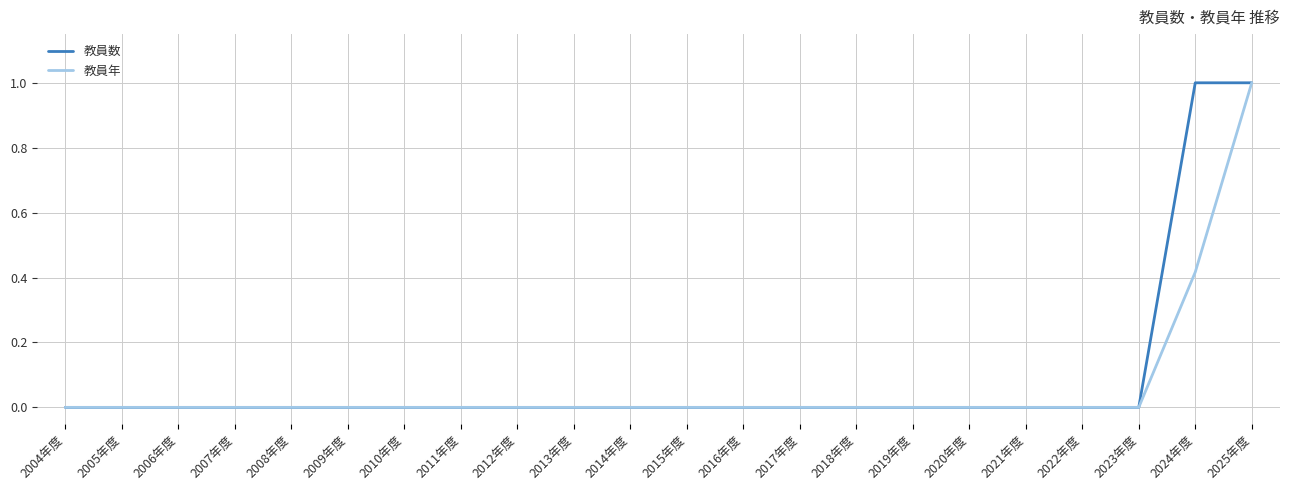

What is the maximum value shown in the chart?

1.0